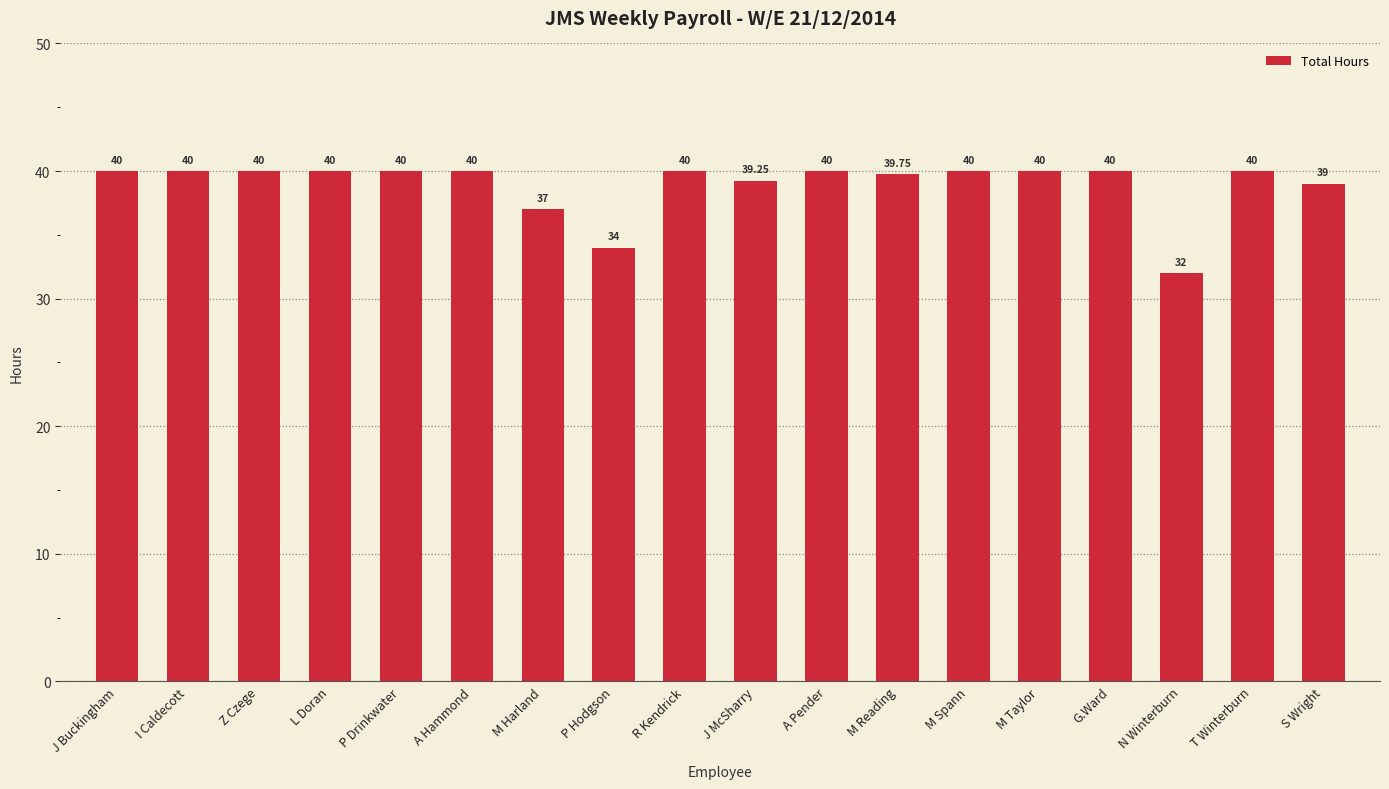

How many data points does each series have?

18